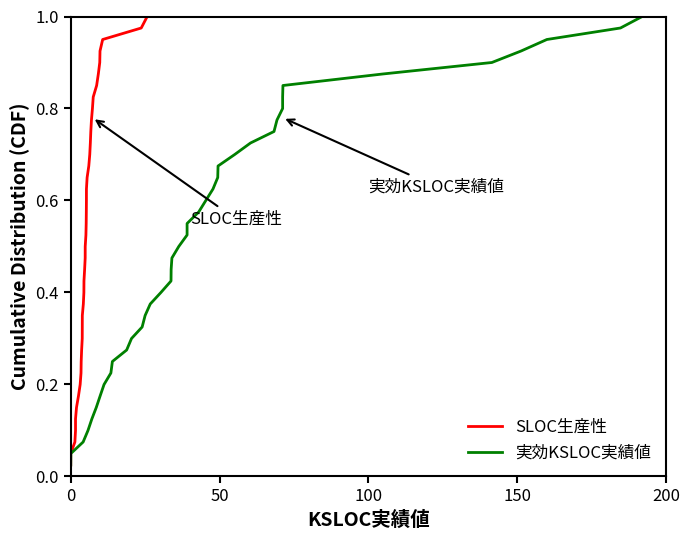

True or false: SLOC生産性 and 実効KSLOC実績値 cross at least once.

False